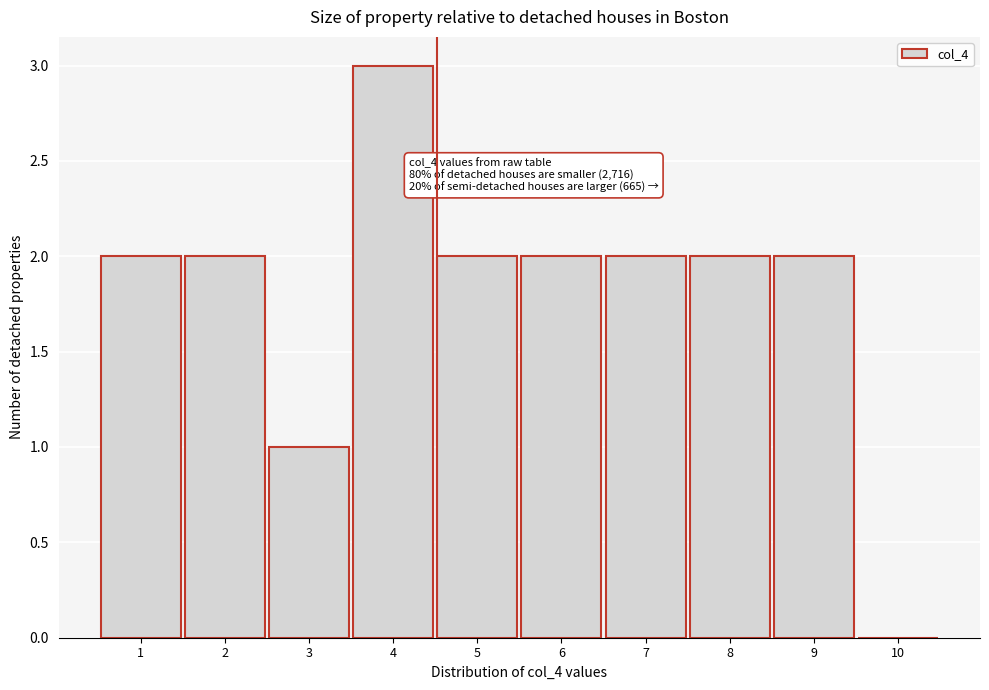

Reading left to right, what are all the values shown in this chart?

1=2	2=2	3=1	4=3	5=2	6=2	7=2	8=2	9=2	10=0